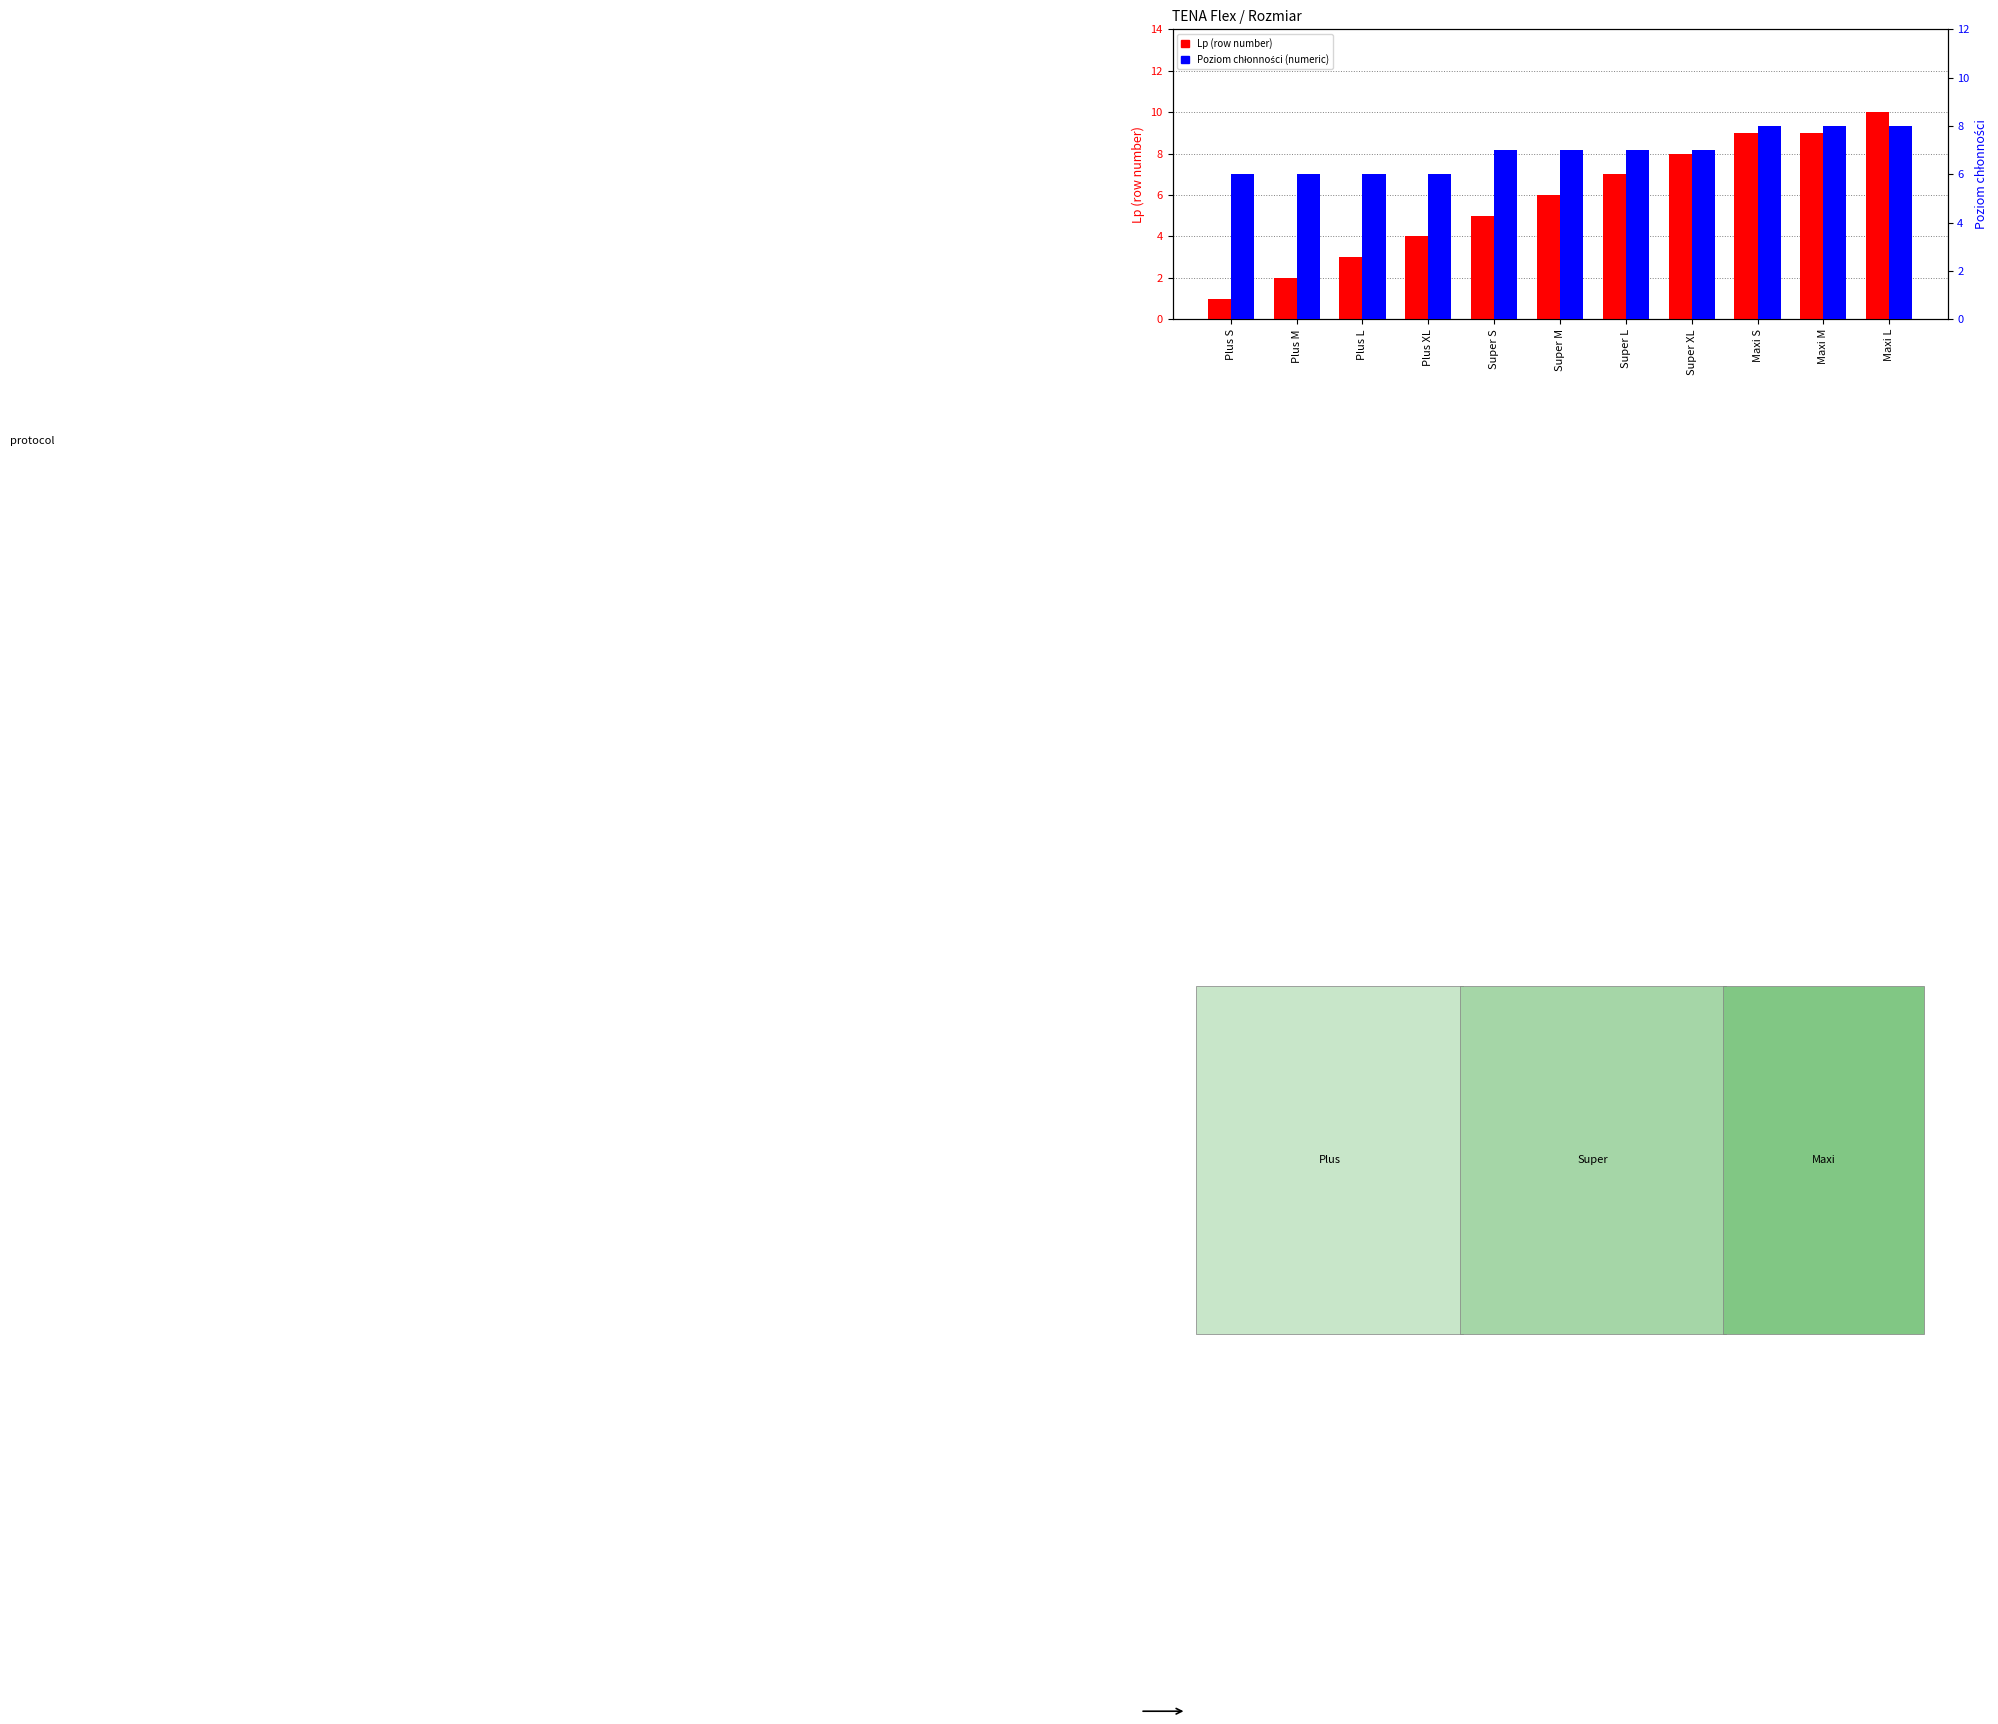

What is the approximate value of Lp (row number) at Plus M?

2